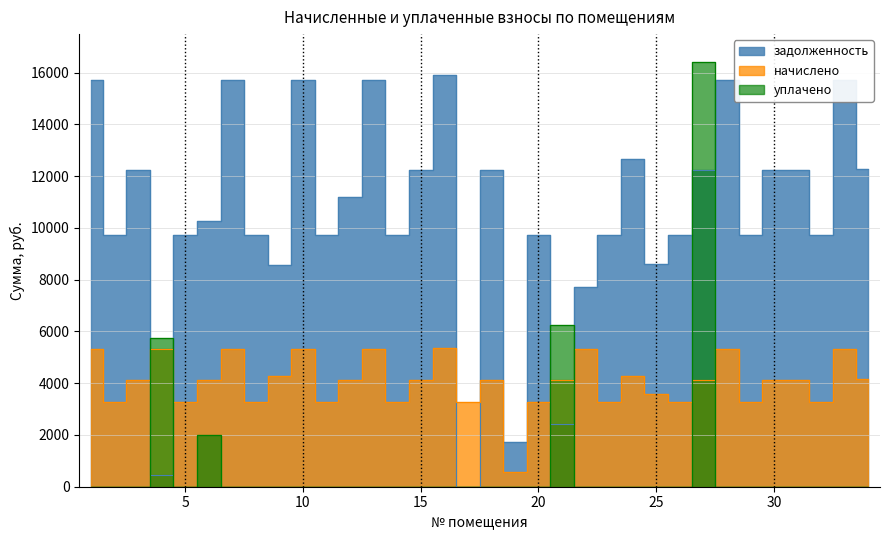

How many series are shown in this chart?

3